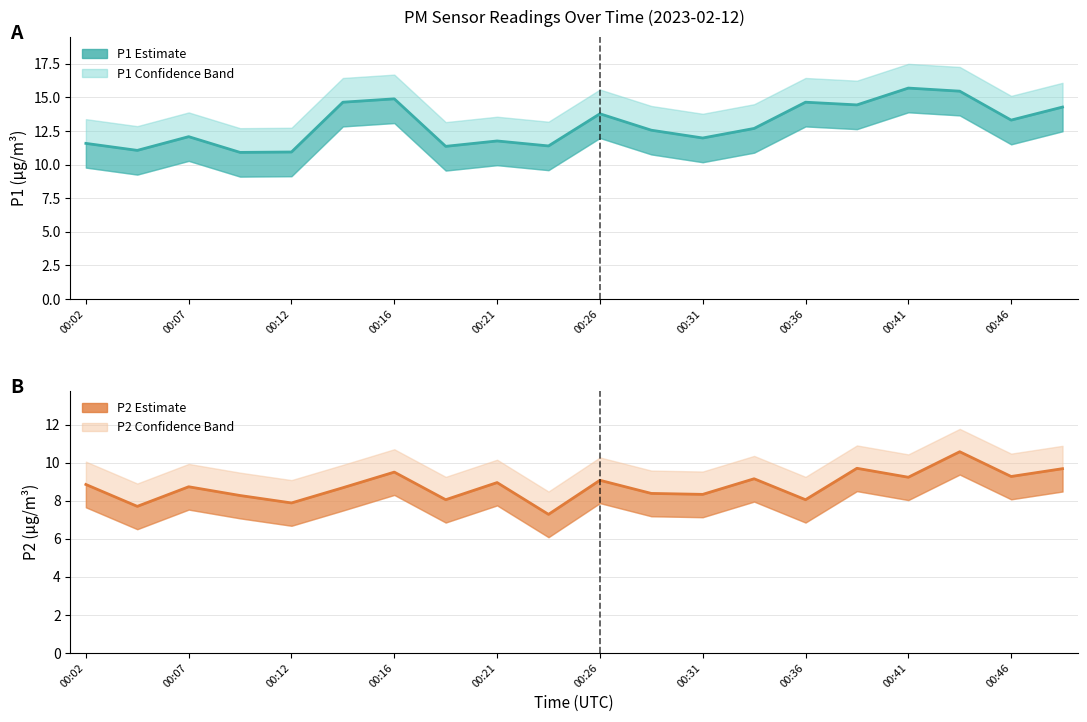

Is it true that P2 (PM2.5) equals 3.4 at 13?

False